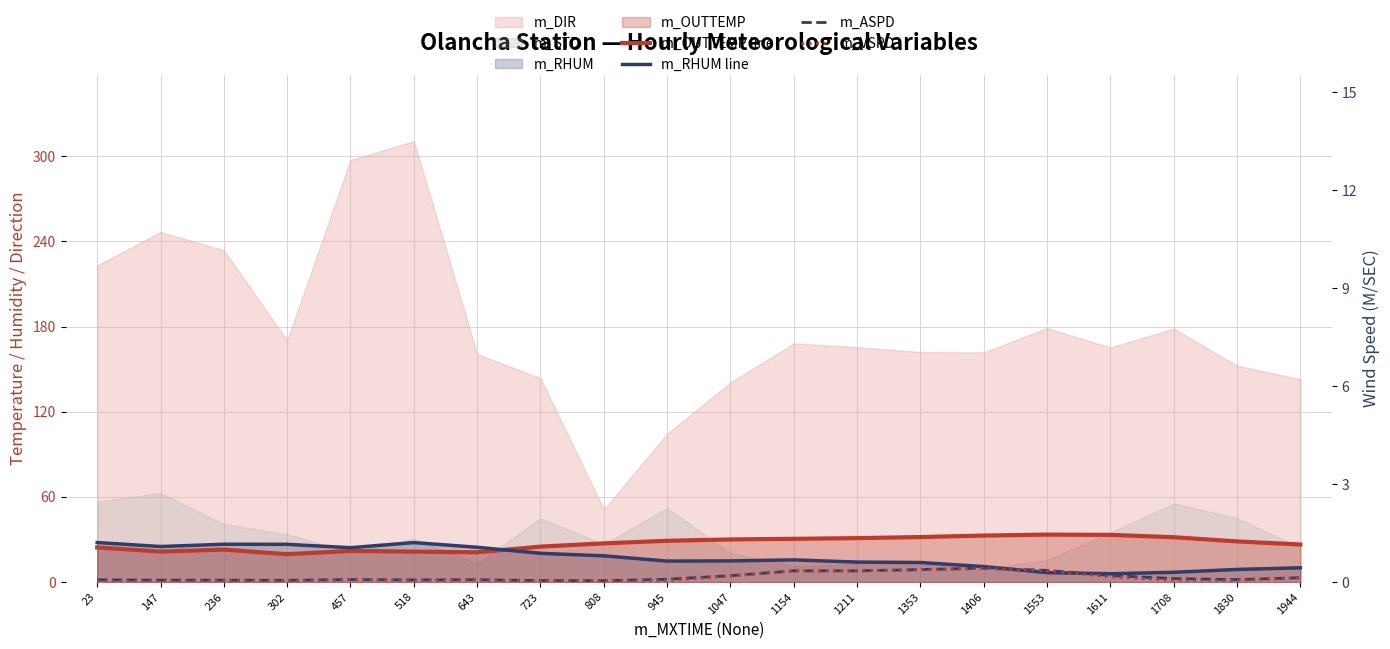

At which label does m_OUTTEMP line first exceed 28?

945